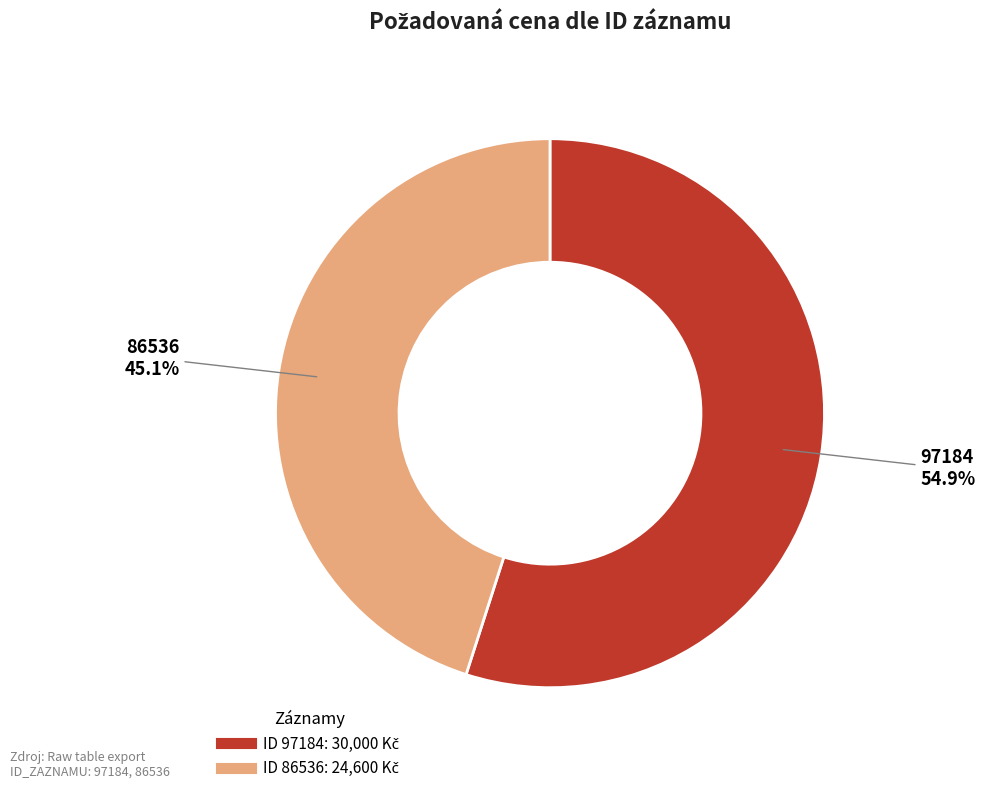

How many slices are in this pie chart?

2